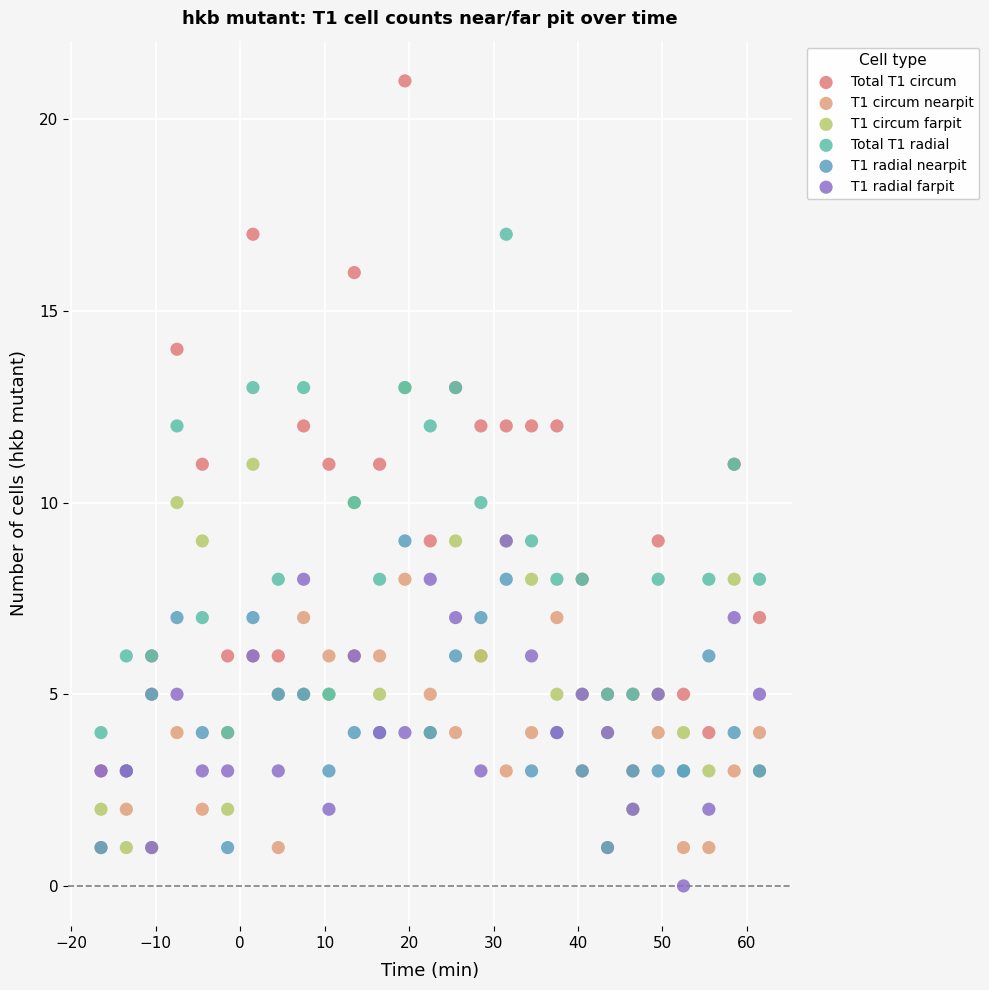

Which series has the largest Y range (max minus min)?

Total T1 circum